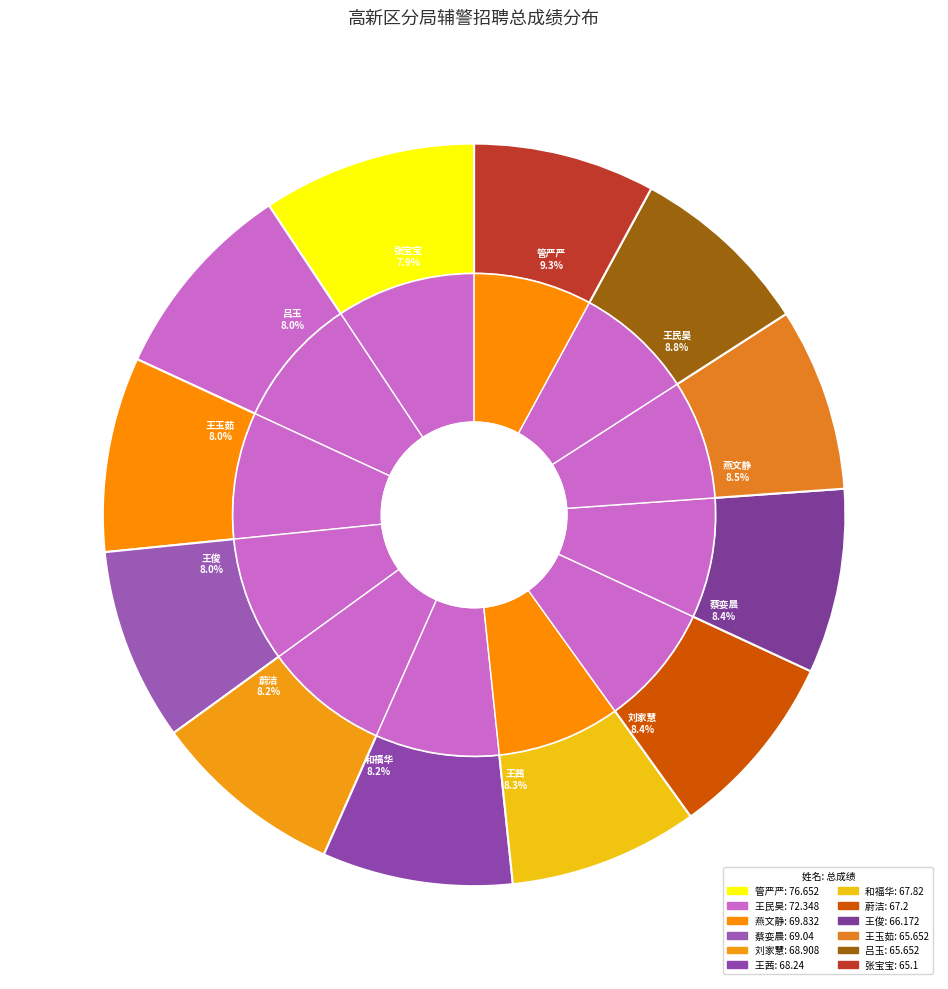

Does 吕玉 represent more than half of the total?

No